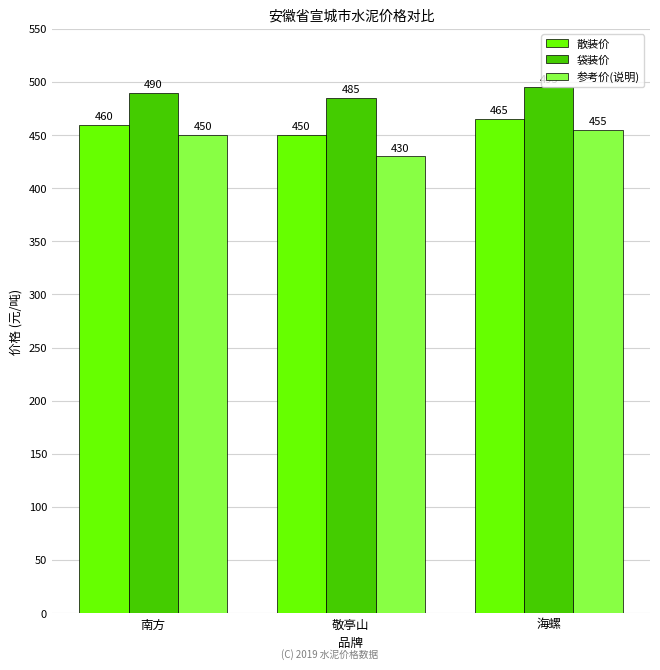

How many series are shown in this chart?

3